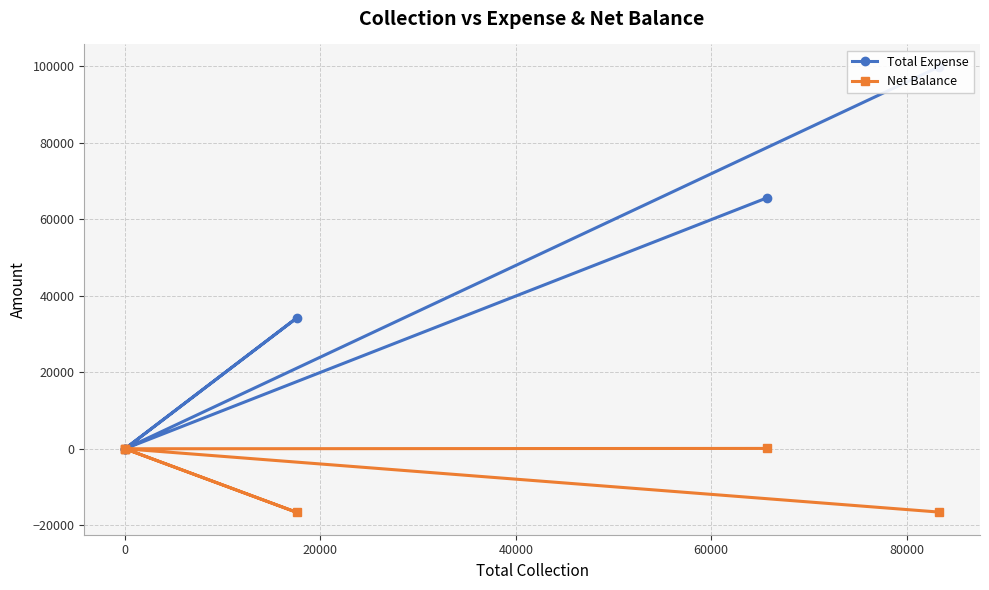

True or false: Total Expense has a value of 99910 at 80000.

True